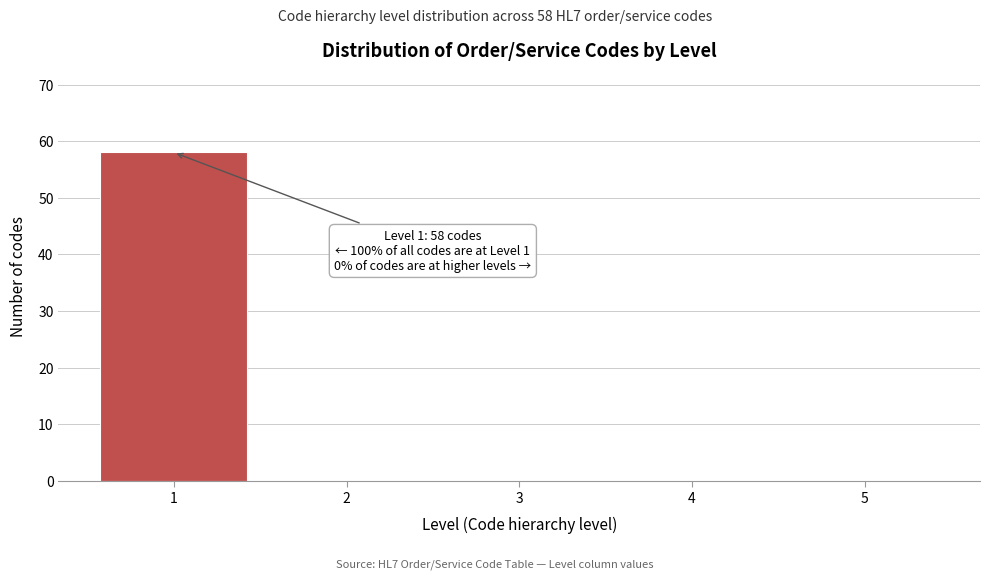

Which range on the x-axis has the tallest bar?

0.5 to 1.5